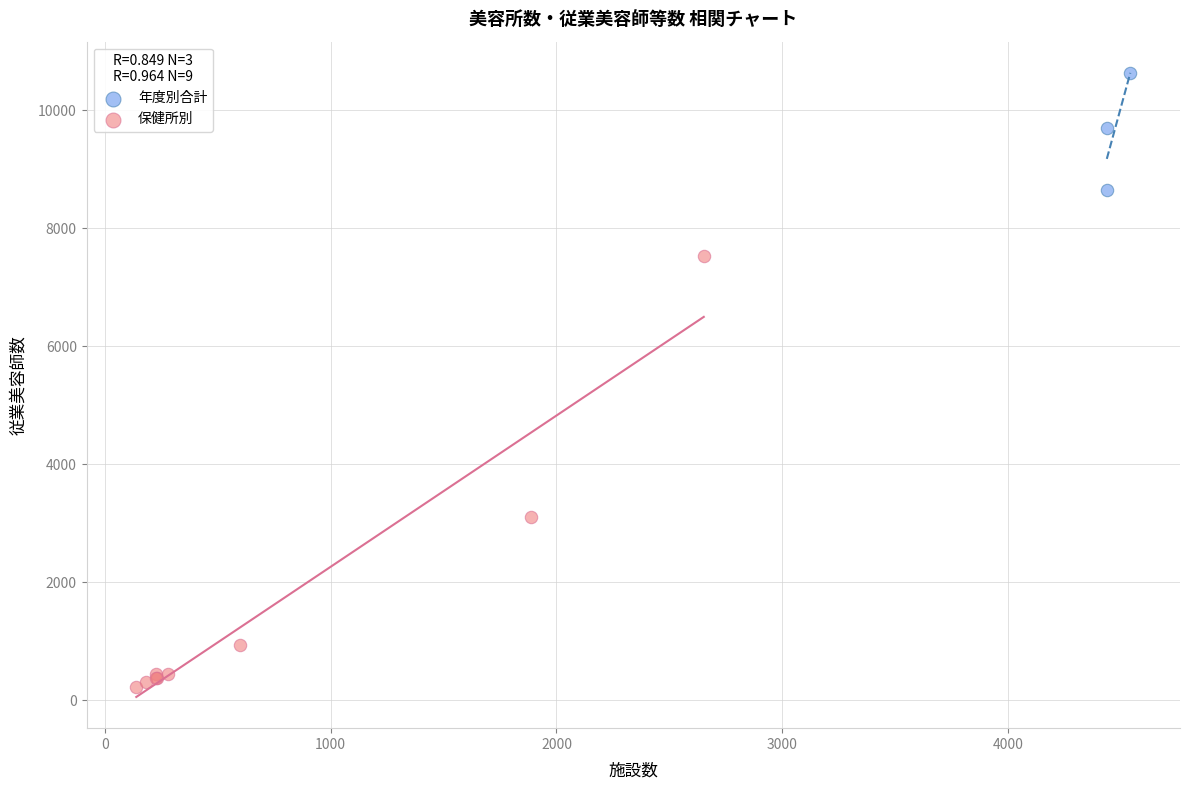

Which series has the largest Y range (max minus min)?

保健所別